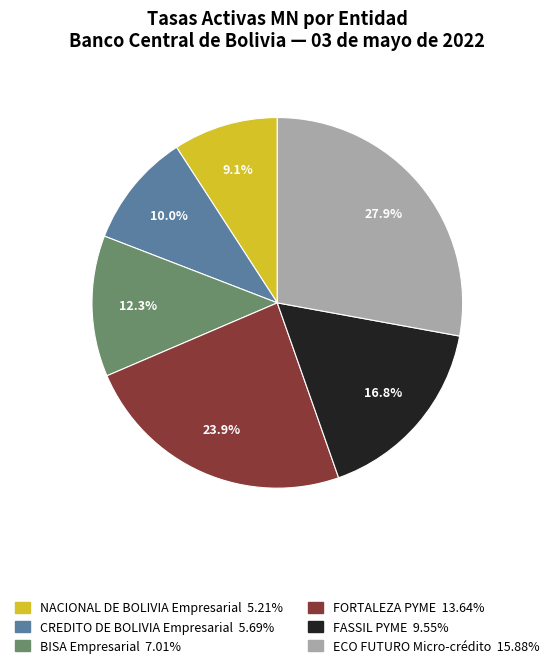

Is there a majority slice in this chart?

No